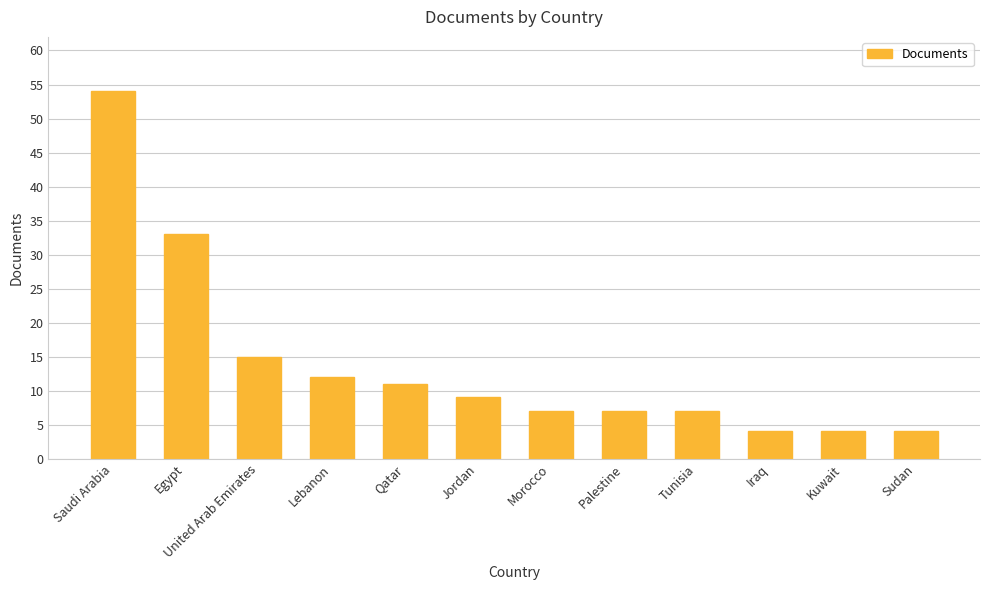

What is the change in value from Morocco to Iraq?

-3